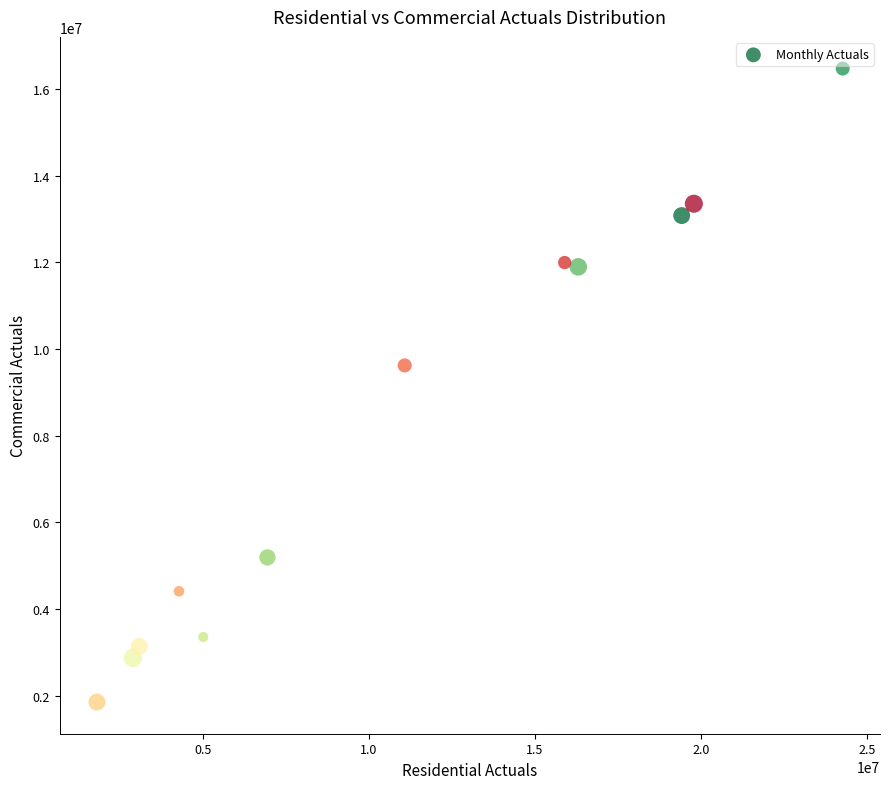

What Y value in the scatter plot is closest to 9159952?

9618877